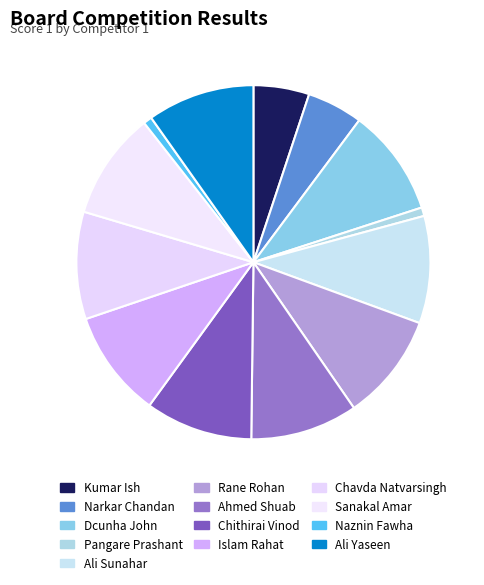

To the nearest percent, what portion does Chithirai Vinod represent?

10%